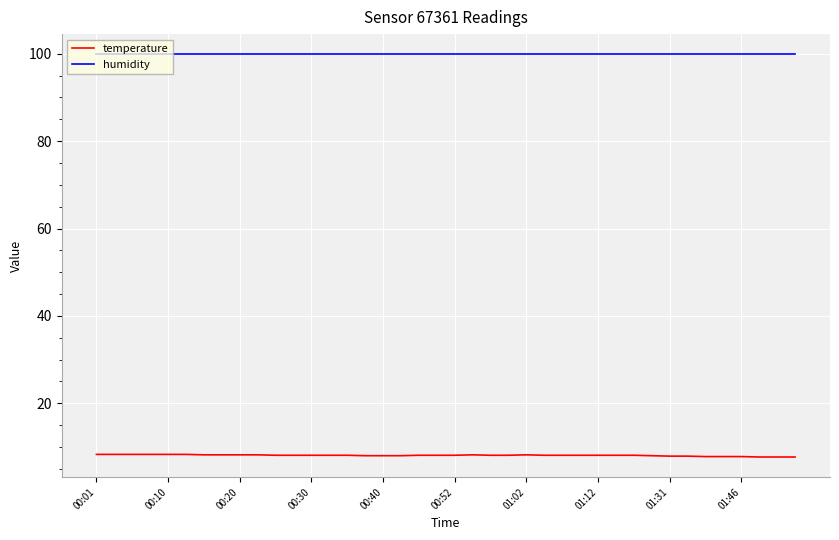

What is the difference between the second highest and minimum values in the temperature series?

0.6